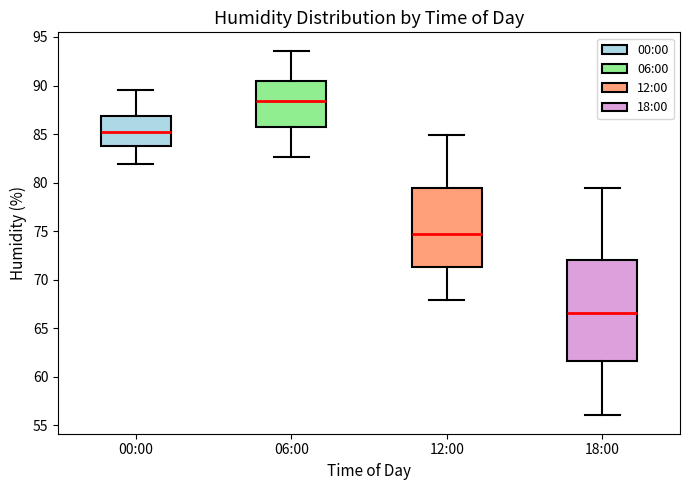

Where does the median line of the box for 00:00 sit on the y-axis? The values are not printed on the chart, so give them approximately, as read against the axis.

85.5